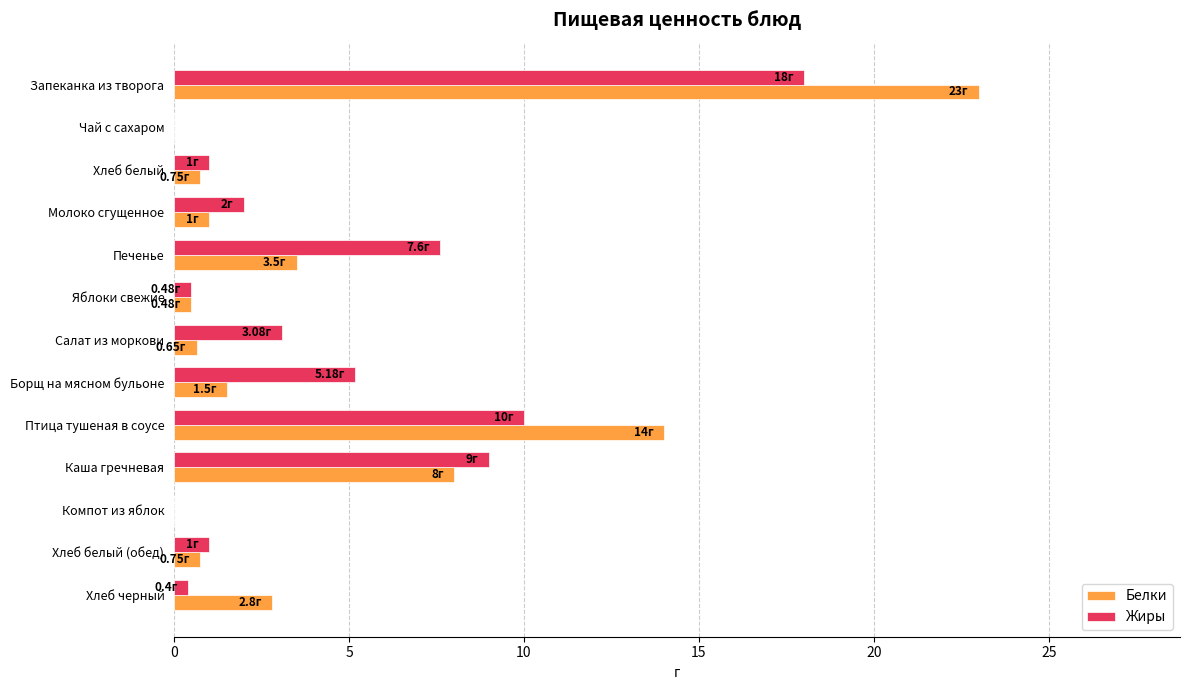

What is the sum of all Белки values?

56.4